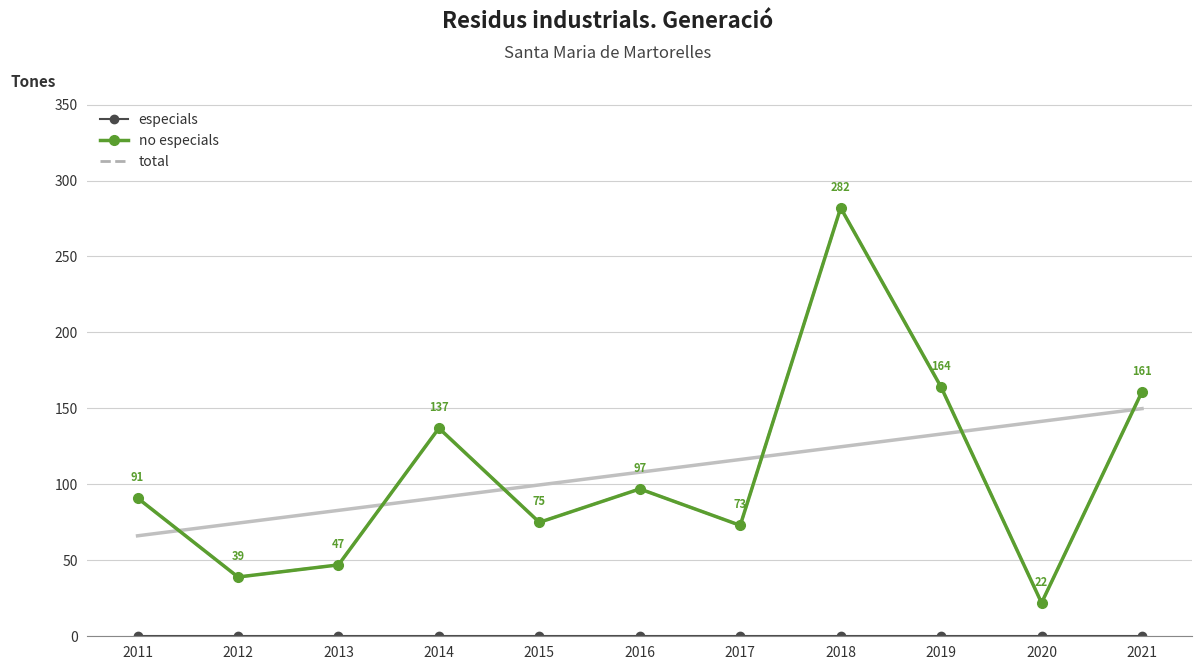

How many interior local peaks does the total series have?

3